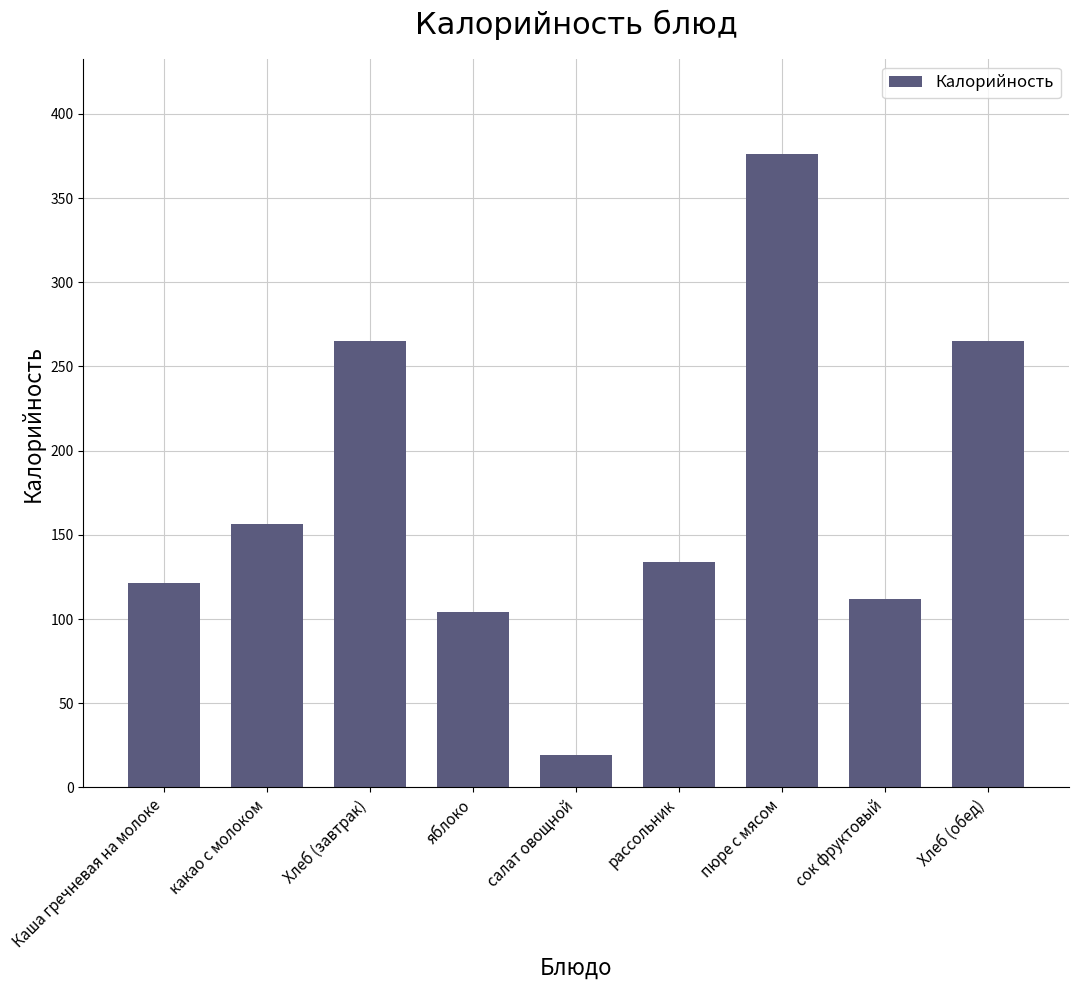

What is the difference between the values at салат овощной and Каша гречневая на молоке?

102.4